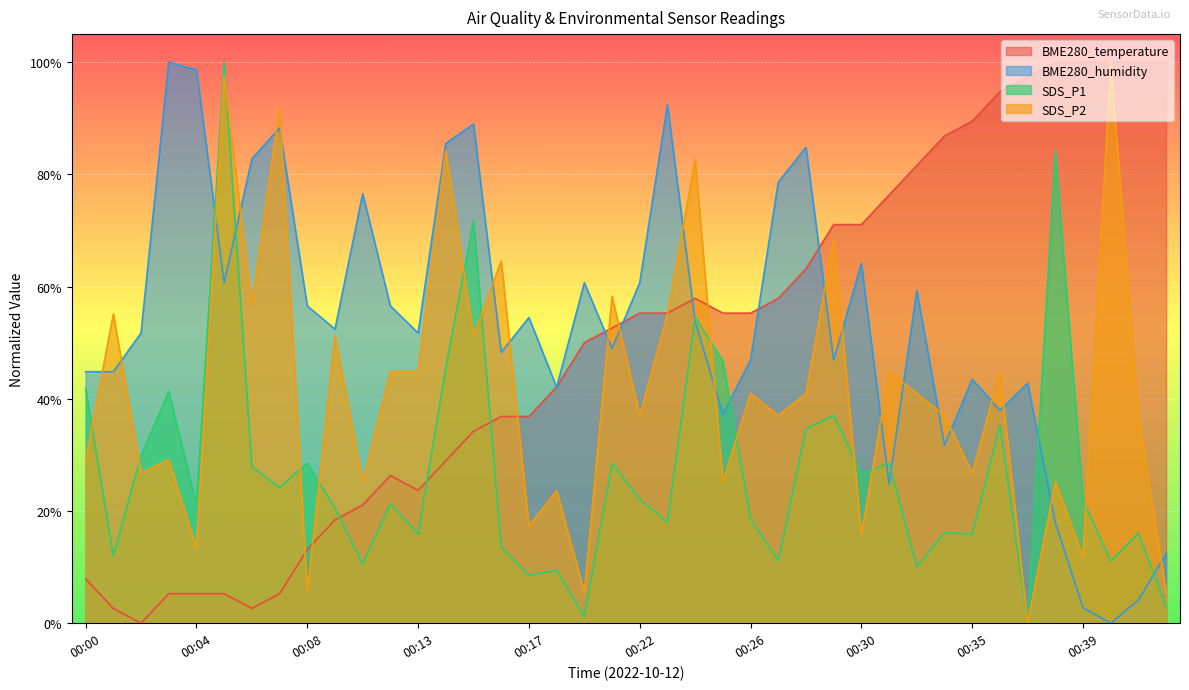

After their last crossing, which series has the higher values: SDS_P1 or BME280_temperature?

BME280_temperature